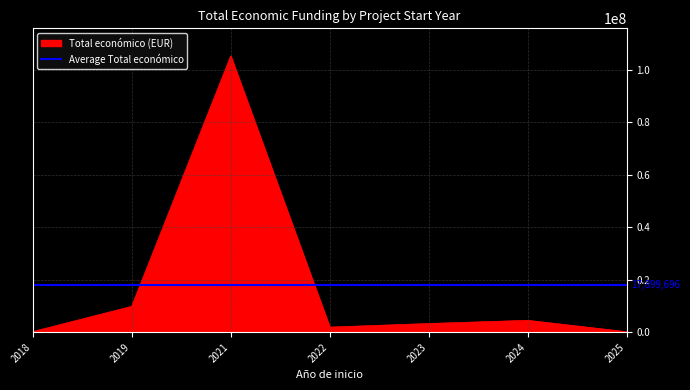

What is the maximum value for Total económico (EUR)?

105299565